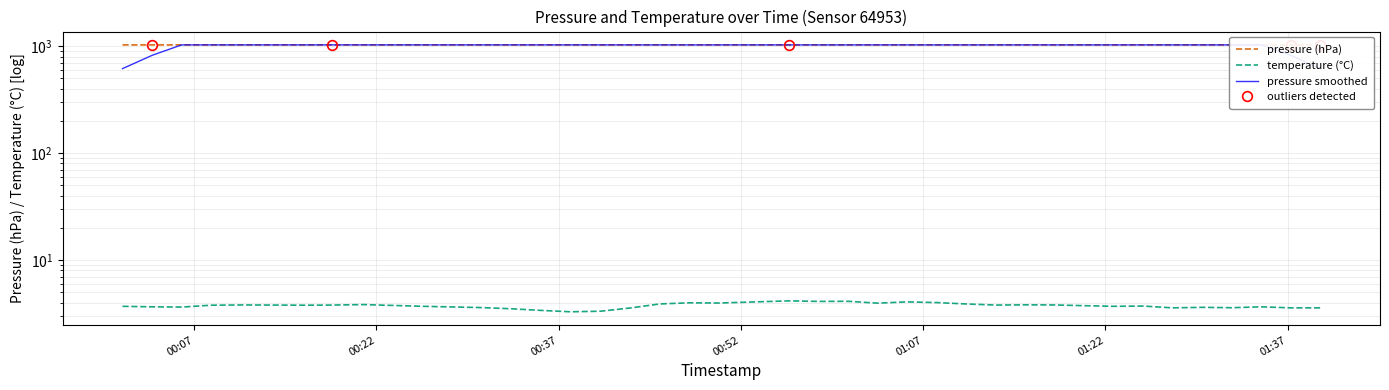

What is the difference between the second highest and second lowest values in the temperature series?

0.8